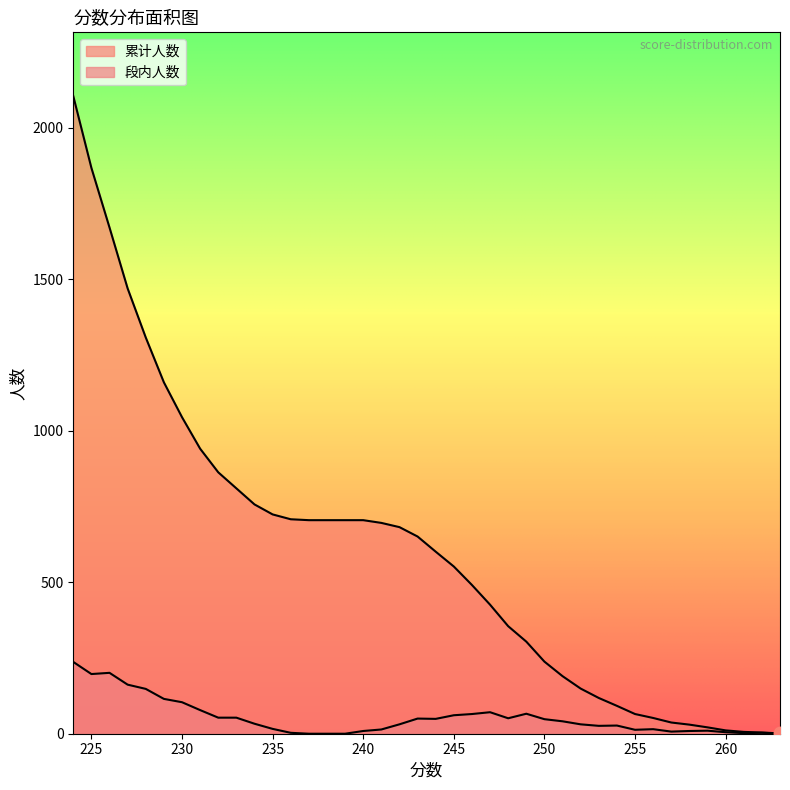

Rank the series by their maximum value, from lowest to highest.

段内人数, 累计人数